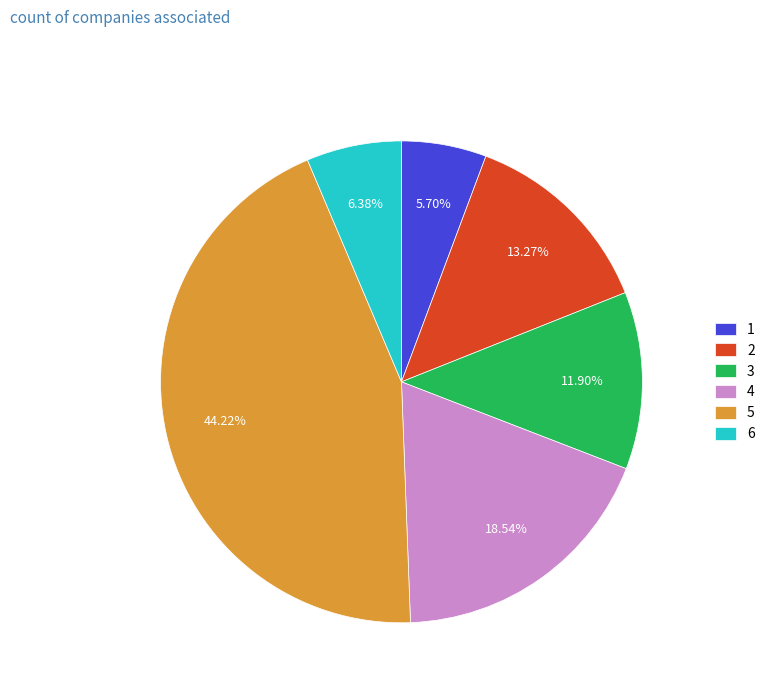

Is it true that 1 is 1% of the pie?

False